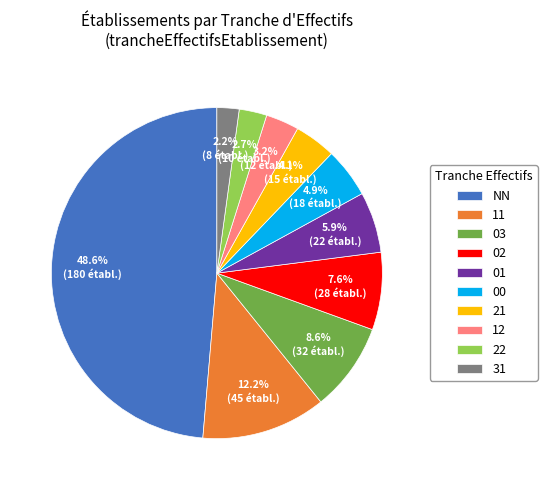

Between 01 and NN, which is larger?

NN